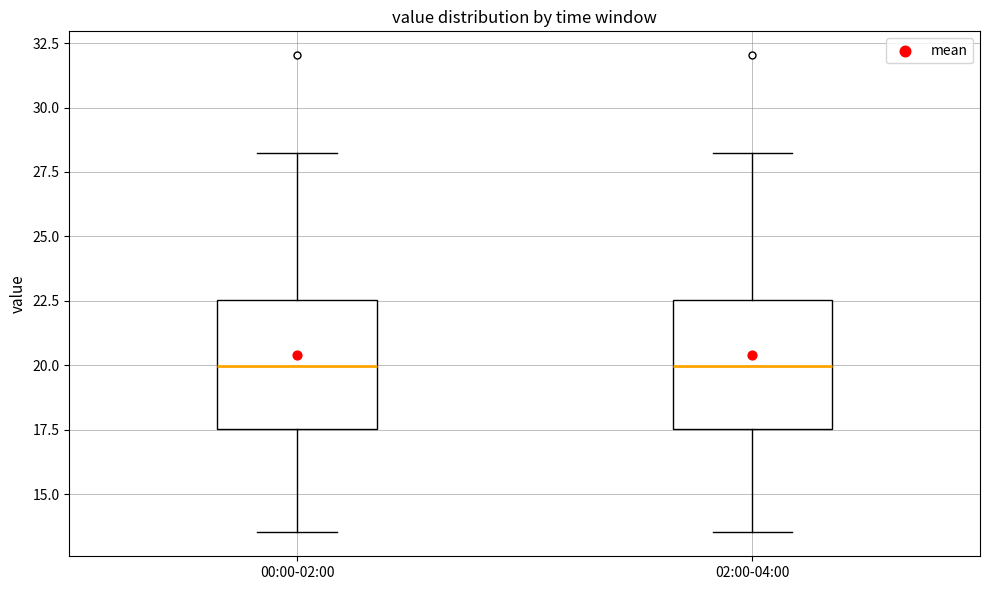

Where is the lower edge of the box for 02:00-04:00 on the y-axis? The values are not printed on the chart, so give them approximately, as read against the axis.

17.5